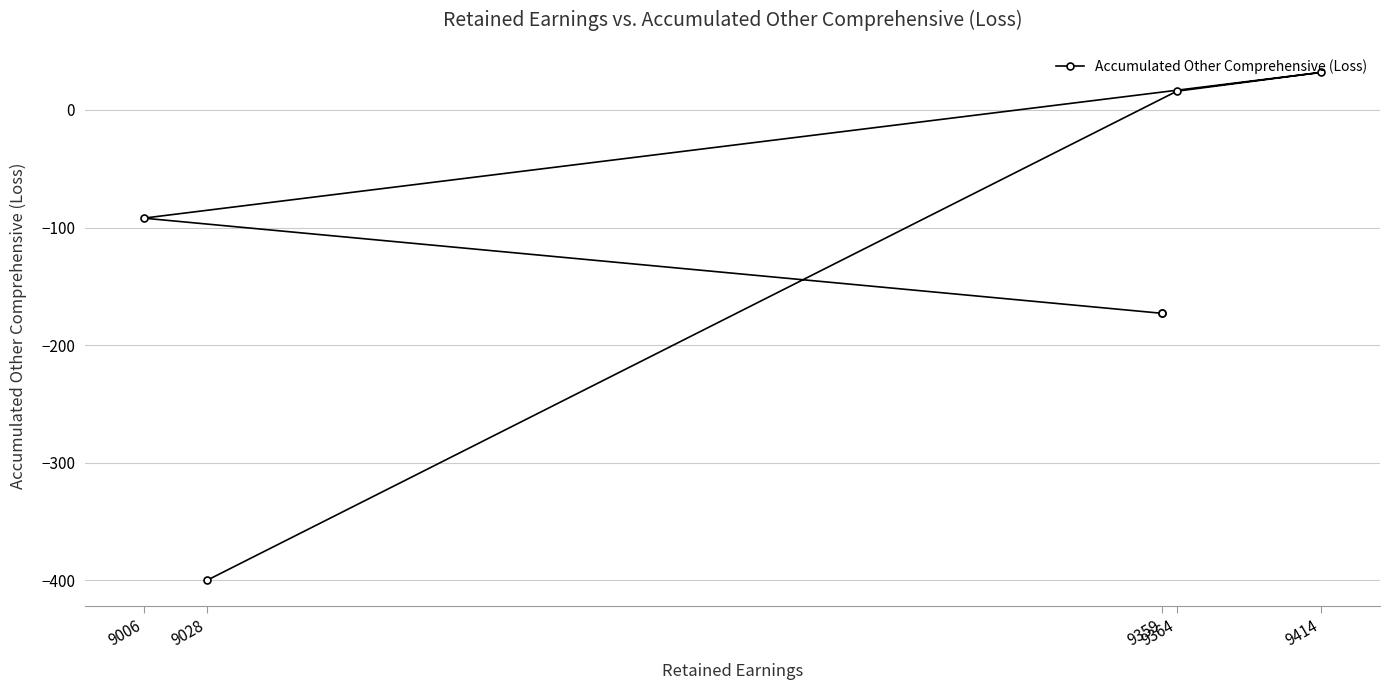

Is it true that the value at 9414 is 49?

False